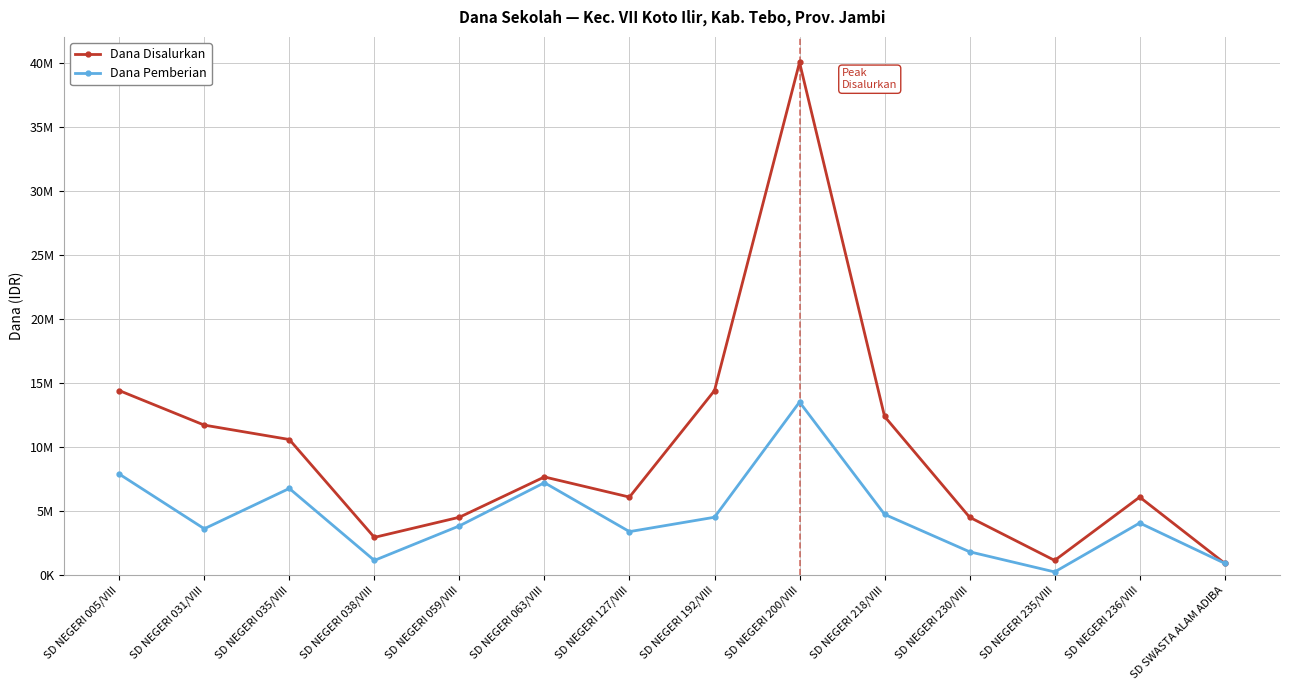

Is this an area chart (filled region under the line)?

No